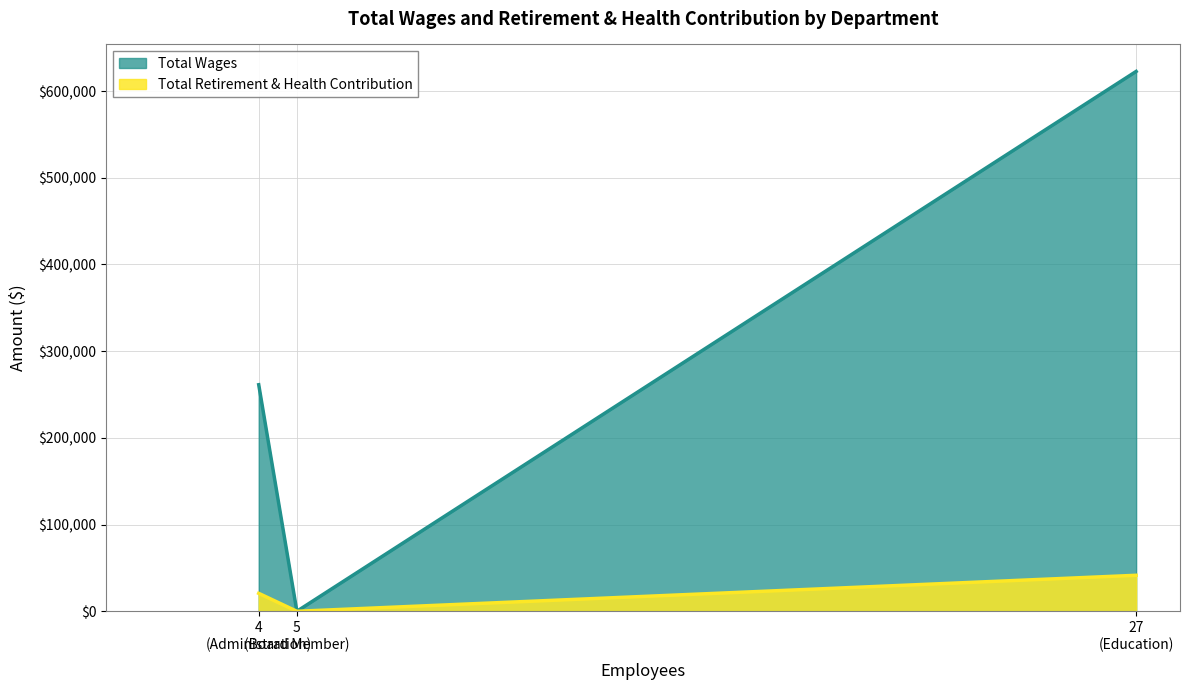

What is the difference between the second highest and minimum values in the Total Retirement & Health Contribution series?

20704